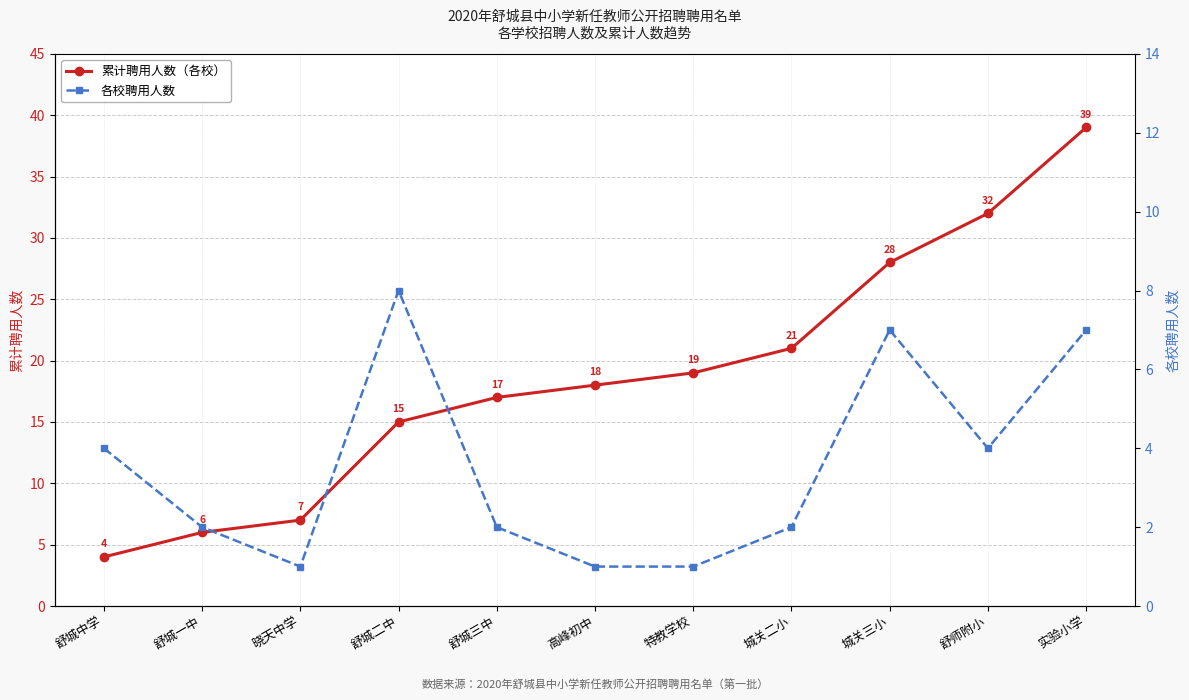

True or false: 累计聘用人数（各校） has more than 2 points higher than both neighbors.

False